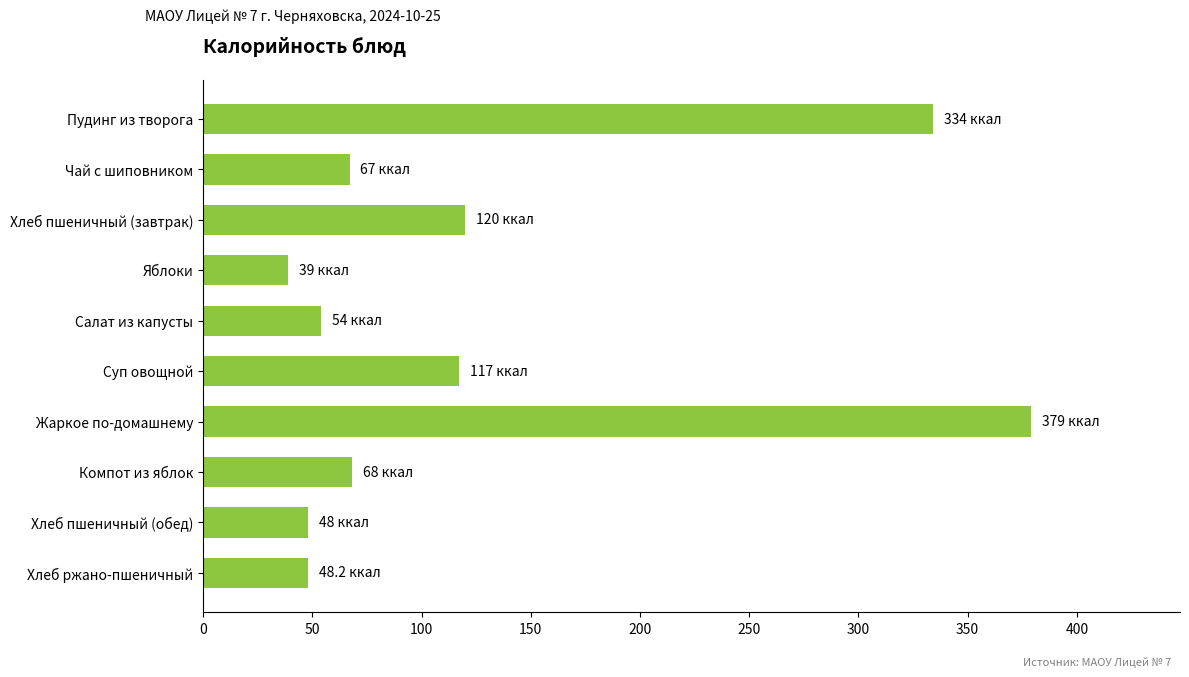

What is the average value?

127.4